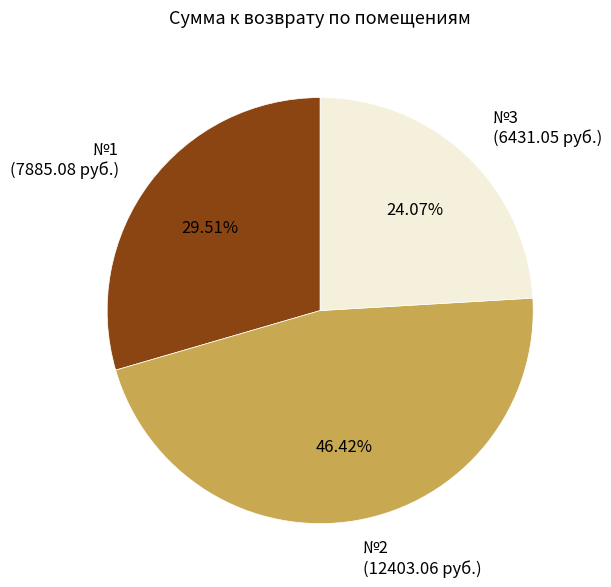

Is there a majority slice in this chart?

No